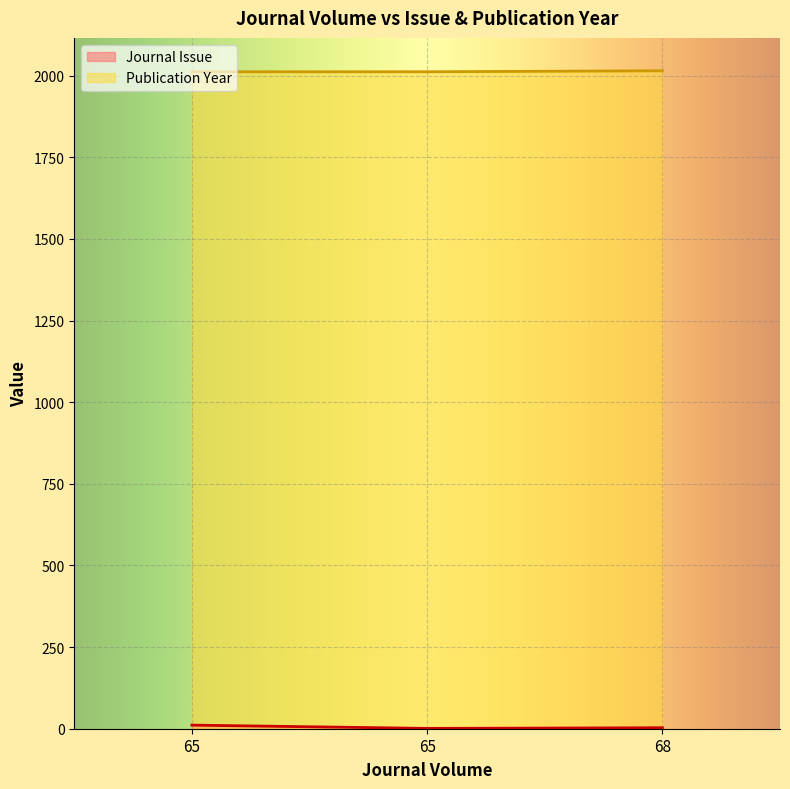

Which series has the largest total across all categories?

Publication Year